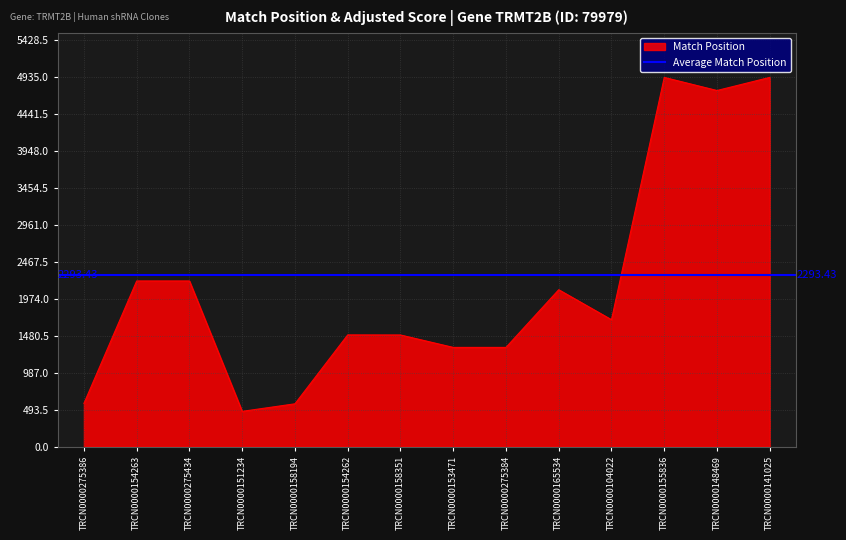

What is the minimum value shown in the chart?

471